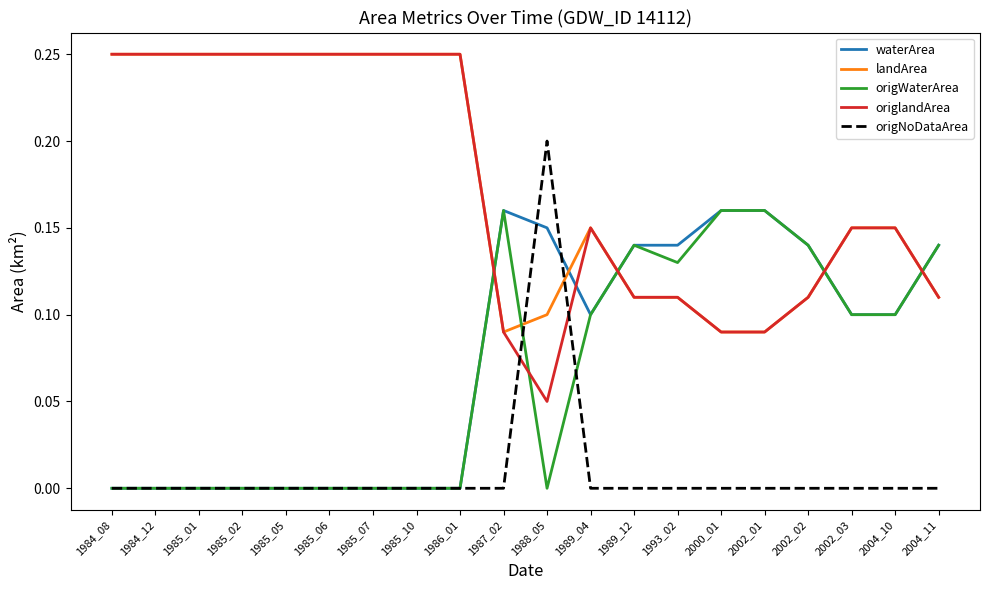

Which series has the largest total across all categories?

landArea